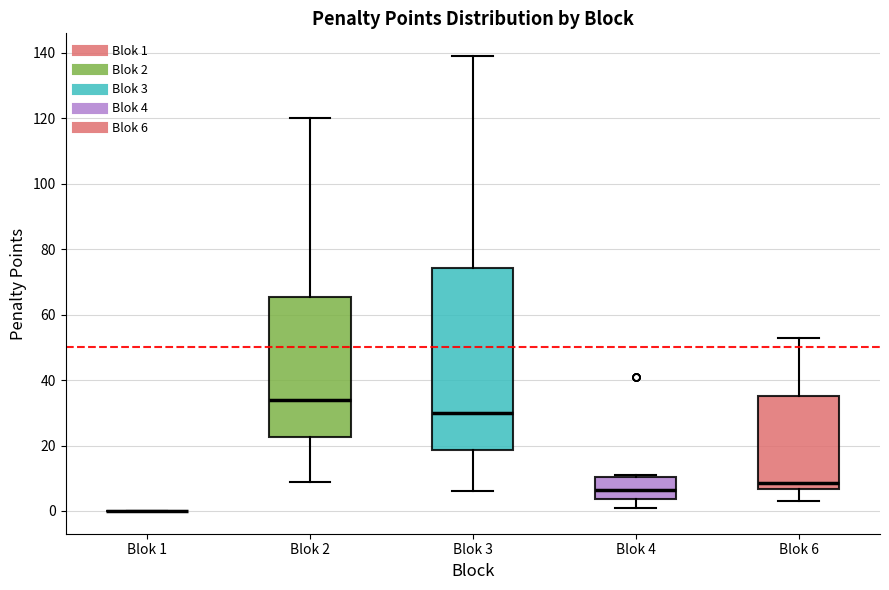

Where is the upper edge of the box for Blok 3 on the y-axis? The values are not printed on the chart, so give them approximately, as read against the axis.

74